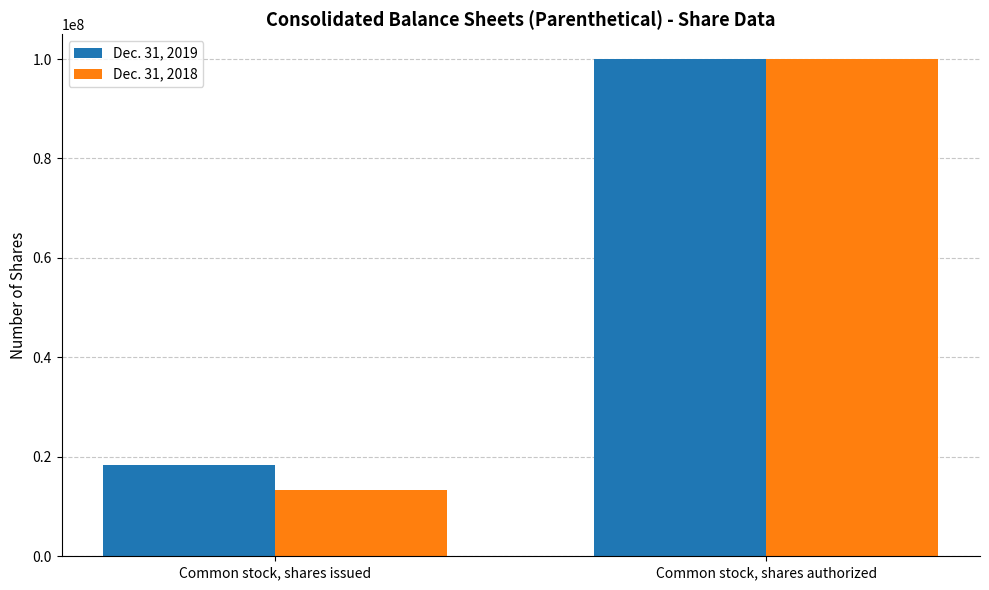

Read the Dec. 31, 2019 value at Common stock, shares authorized.

100000000